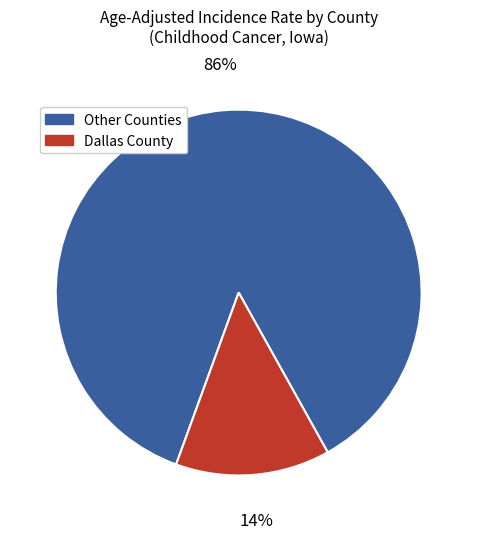

To the nearest percent, what is the average slice percentage?

50%